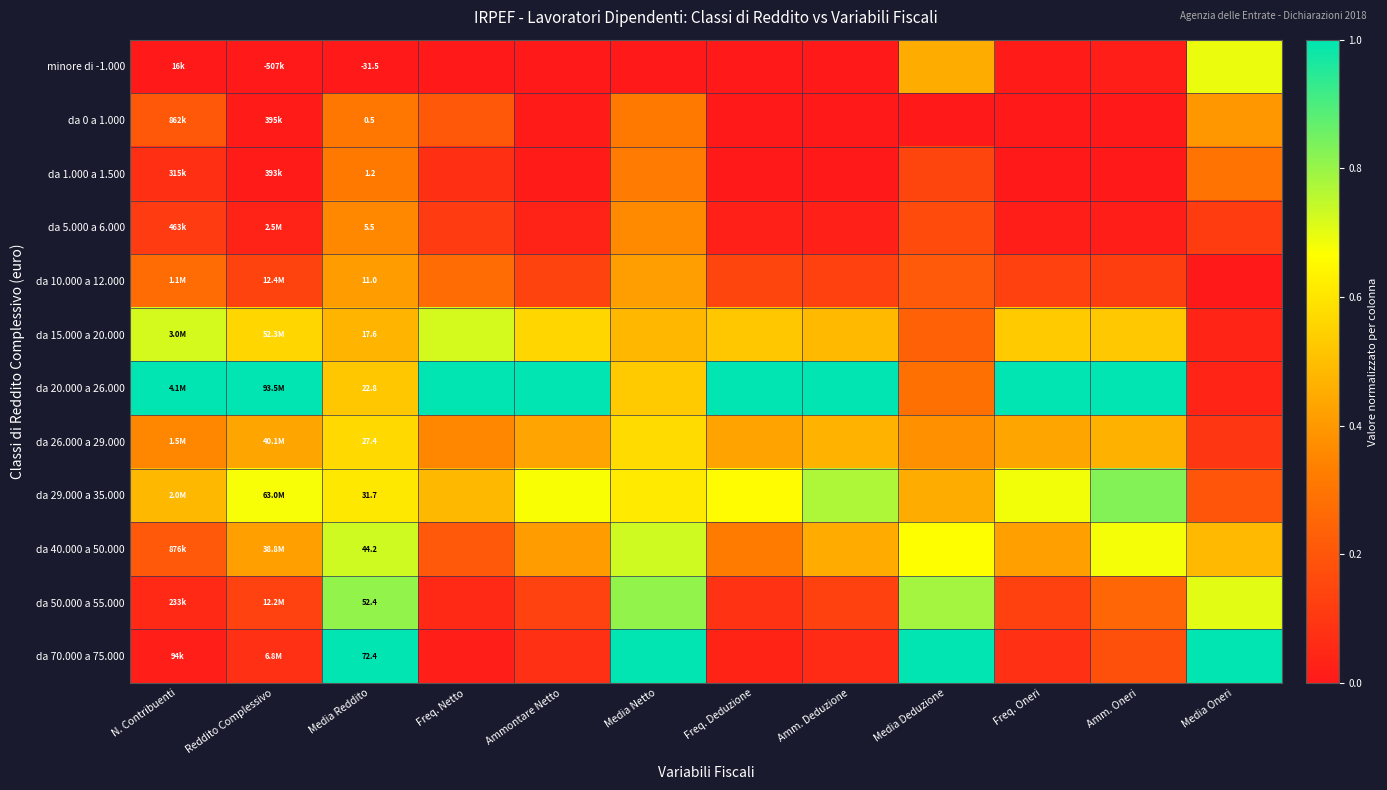

Is it true that da 1.000 a 1.500 equals 0.2 at Amm. Oneri?

False